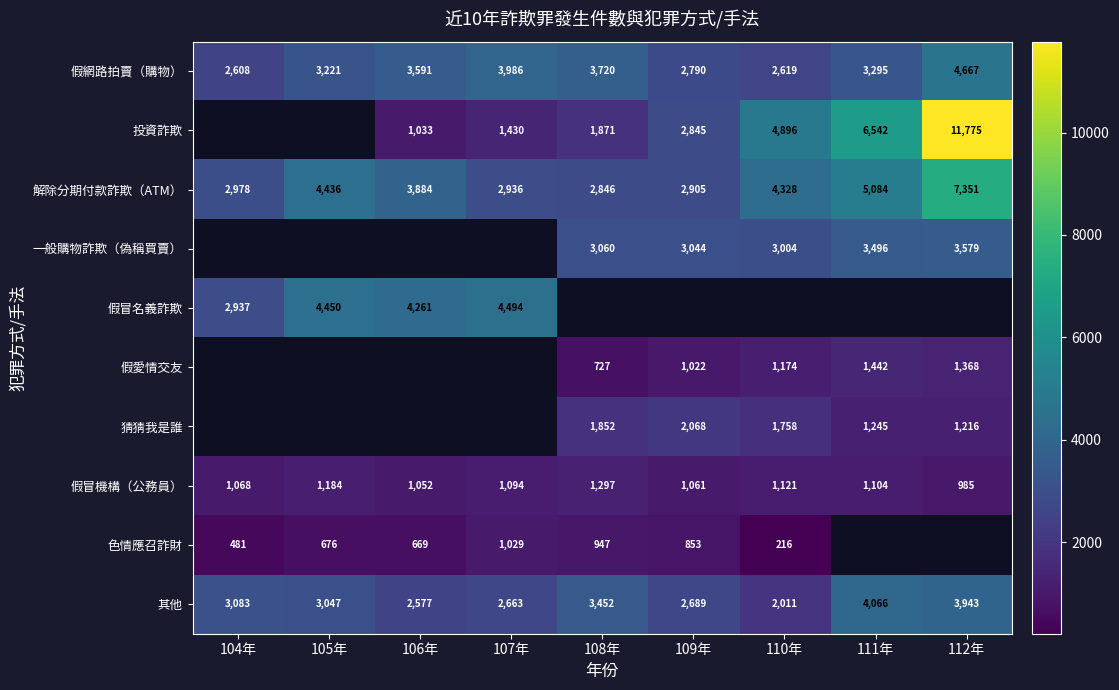

Is the value of 猜猜我是誰 at 112年 greater than the value of 一般購物詐欺（偽稱買賣） at 109年?

No